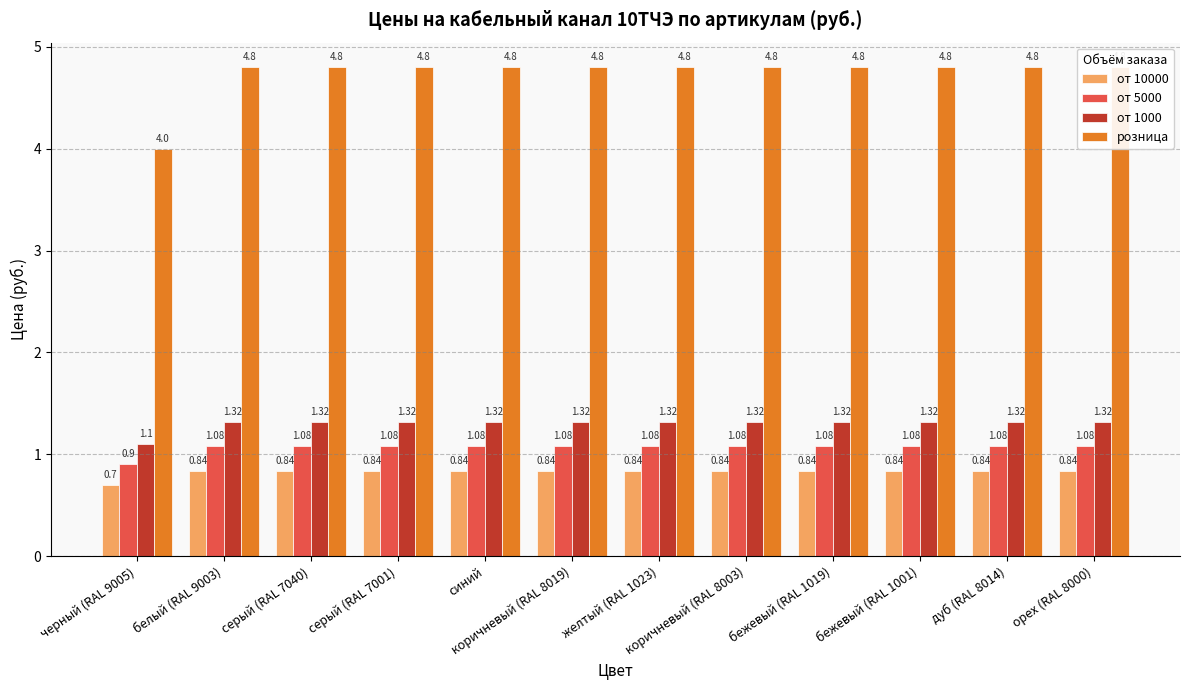

What is the label of the 11th bar from the right?

белый (RAL 9003)